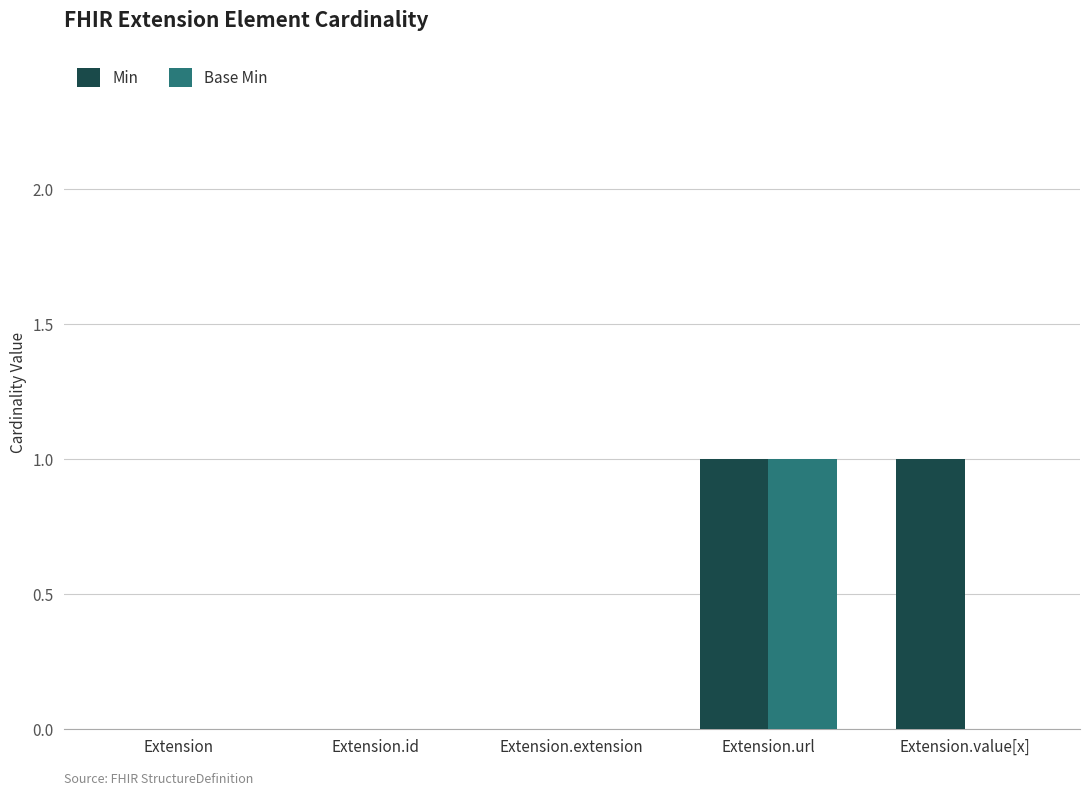

True or false: Base Min has a value of 0 at Extension.value[x].

True